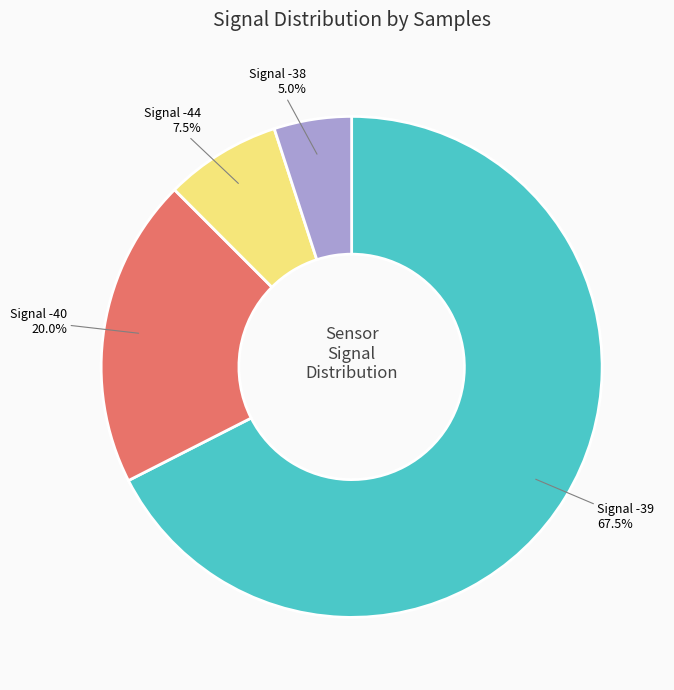

What percentage do Signal -38 and Signal -39 together represent?

72.5%